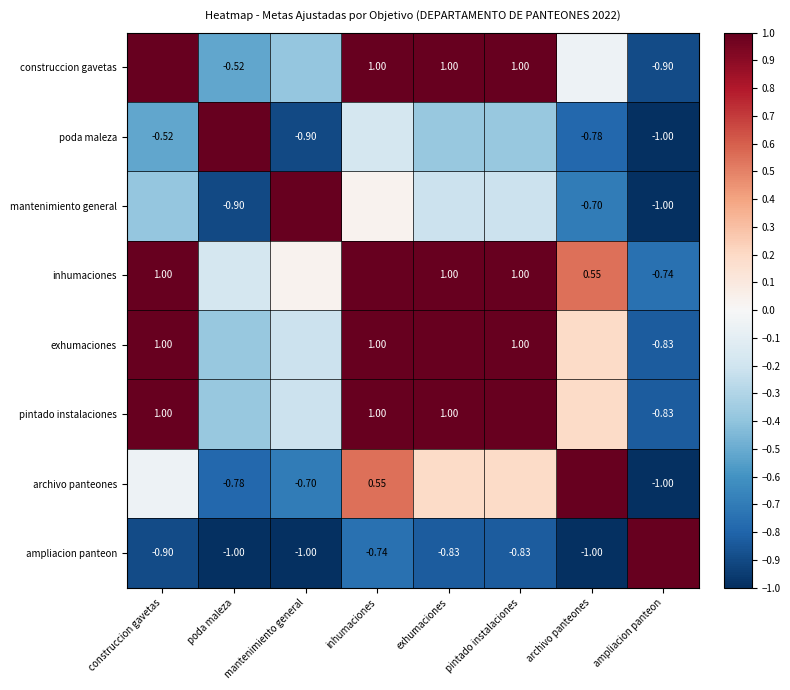

How many data points in poda maleza are above 0?

1